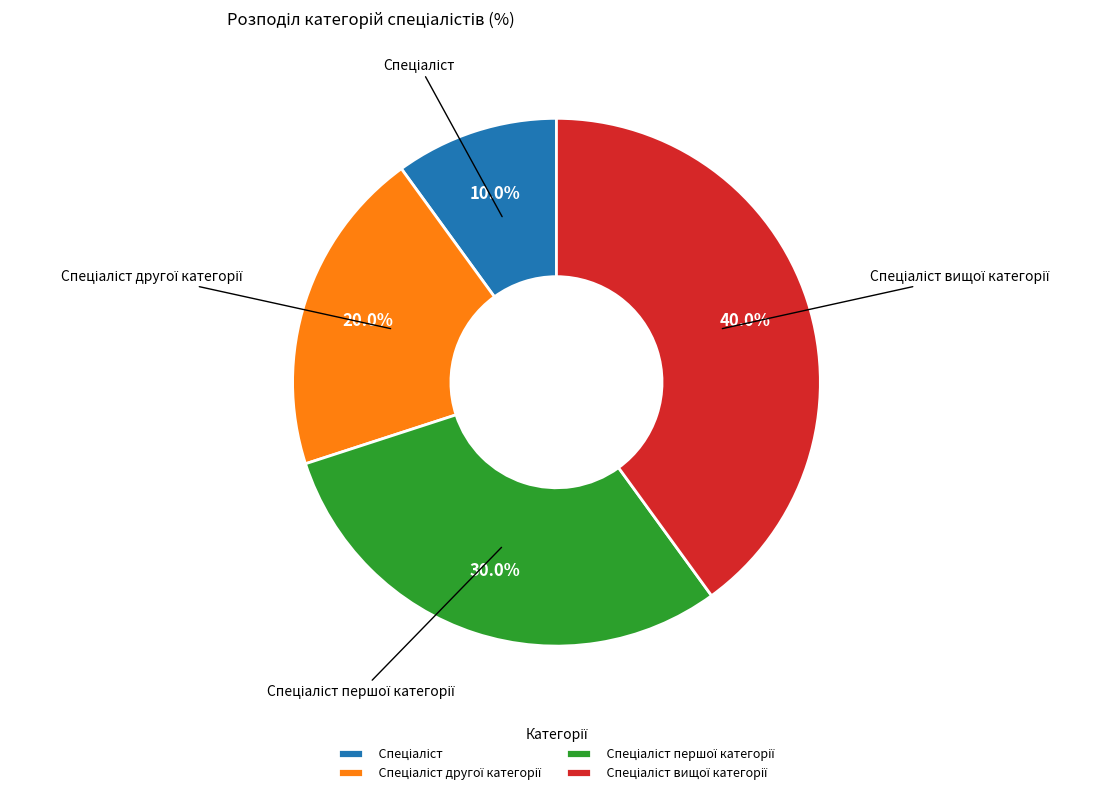

Is there a majority slice in this chart?

No